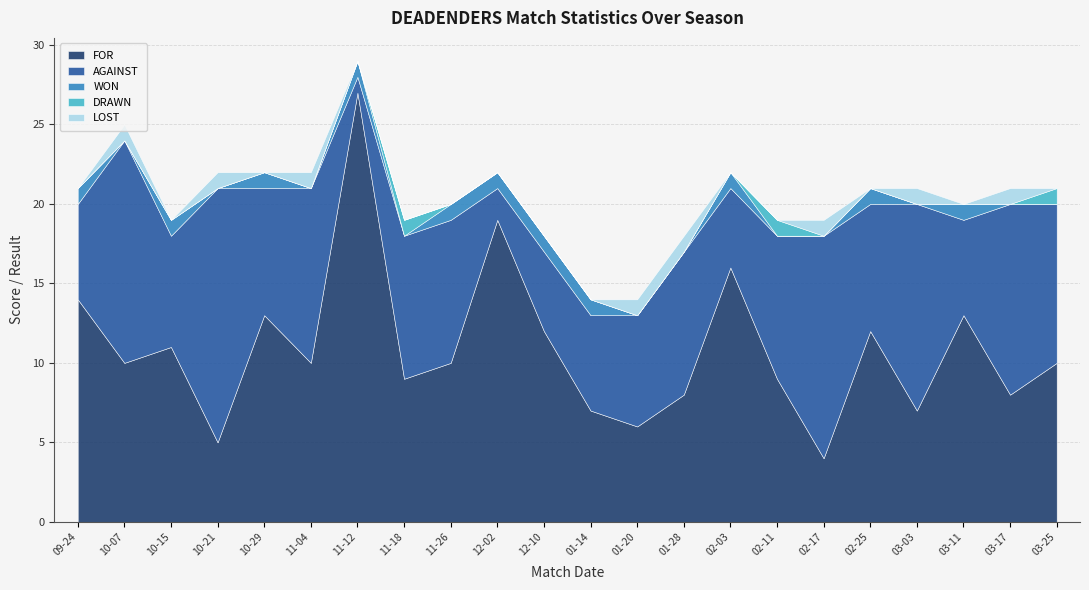

Reading left to right, extract all data points from this chart.

FOR: 2024-09-24=14	2024-10-07=10	2024-10-15=11	2024-10-21=5	2024-10-29=13	2024-11-04=10	2024-11-12=27	2024-11-18=9	2024-11-26=10	2024-12-02=19	2024-12-10=12	2024-01-14=7	2024-01-20=6	2024-01-28=8	2024-02-03=16	2024-02-11=9	2024-02-17=4	2024-02-25=12	2024-03-03=7	2024-03-11=13	2024-03-17=8	2024-03-25=10
AGAINST: 2024-09-24=6	2024-10-07=14	2024-10-15=7	2024-10-21=16	2024-10-29=8	2024-11-04=11	2024-11-12=1	2024-11-18=9	2024-11-26=9	2024-12-02=2	2024-12-10=5	2024-01-14=6	2024-01-20=7	2024-01-28=9	2024-02-03=5	2024-02-11=9	2024-02-17=14	2024-02-25=8	2024-03-03=13	2024-03-11=6	2024-03-17=12	2024-03-25=10
WON: 2024-09-24=1	2024-10-07=0	2024-10-15=1	2024-10-21=0	2024-10-29=1	2024-11-04=0	2024-11-12=1	2024-11-18=0	2024-11-26=1	2024-12-02=1	2024-12-10=1	2024-01-14=1	2024-01-20=0	2024-01-28=0	2024-02-03=1	2024-02-11=0	2024-02-17=0	2024-02-25=1	2024-03-03=0	2024-03-11=1	2024-03-17=0	2024-03-25=0
DRAWN: 2024-09-24=0	2024-10-07=0	2024-10-15=0	2024-10-21=0	2024-10-29=0	2024-11-04=0	2024-11-12=0	2024-11-18=1	2024-11-26=0	2024-12-02=0	2024-12-10=0	2024-01-14=0	2024-01-20=0	2024-01-28=0	2024-02-03=0	2024-02-11=1	2024-02-17=0	2024-02-25=0	2024-03-03=0	2024-03-11=0	2024-03-17=0	2024-03-25=1
LOST: 2024-09-24=0	2024-10-07=1	2024-10-15=0	2024-10-21=1	2024-10-29=0	2024-11-04=1	2024-11-12=0	2024-11-18=0	2024-11-26=0	2024-12-02=0	2024-12-10=0	2024-01-14=0	2024-01-20=1	2024-01-28=1	2024-02-03=0	2024-02-11=0	2024-02-17=1	2024-02-25=0	2024-03-03=1	2024-03-11=0	2024-03-17=1	2024-03-25=0